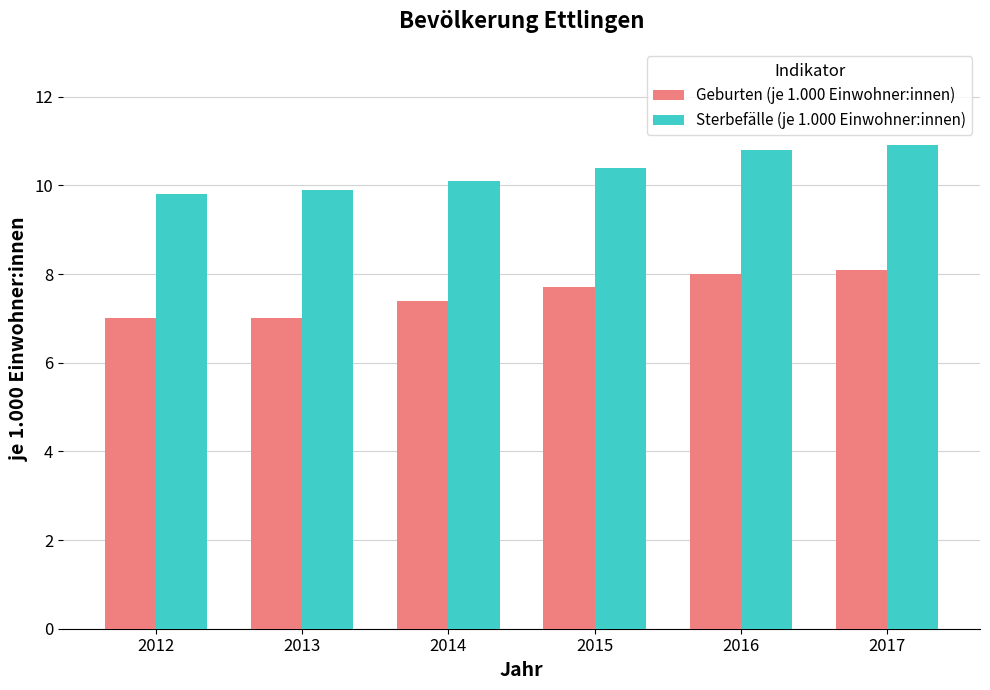

The Sterbefälle (je 1.000 Einwohner:innen) series shows 10.1 at 2014. True or false?

True